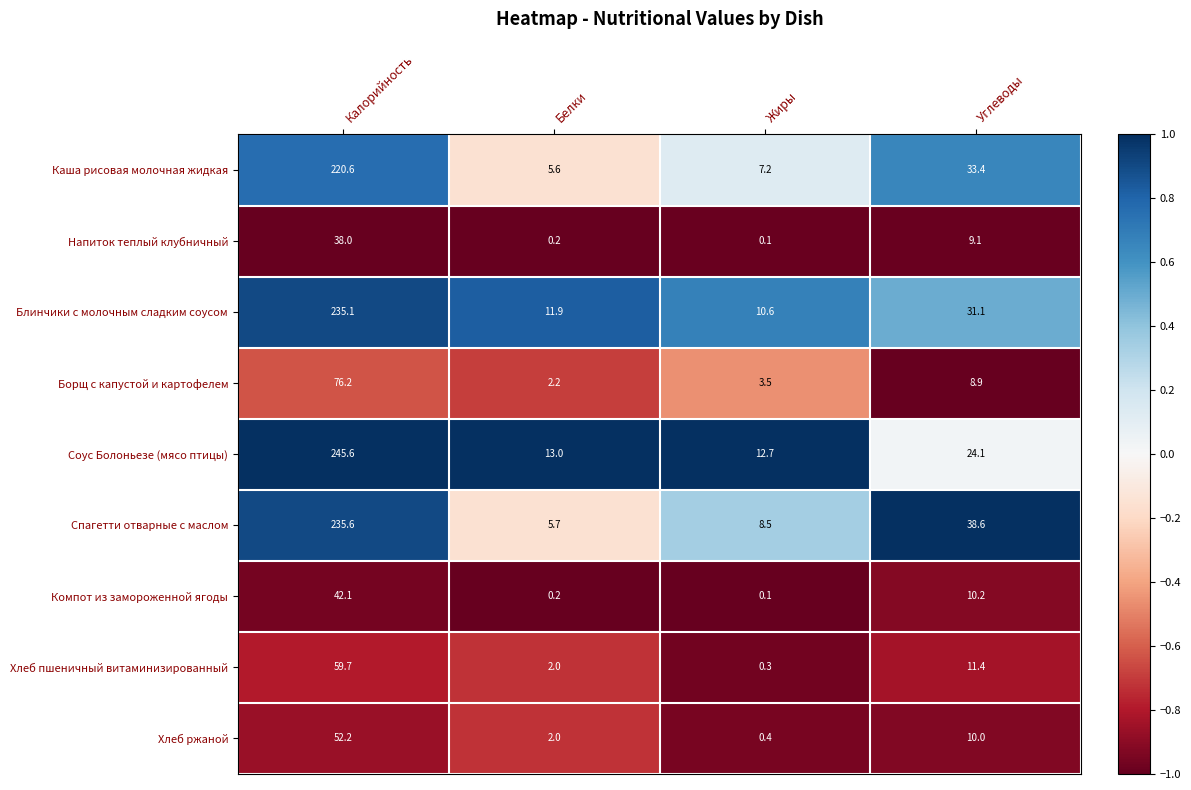

What is the total value across all series at Жиры?

43.4